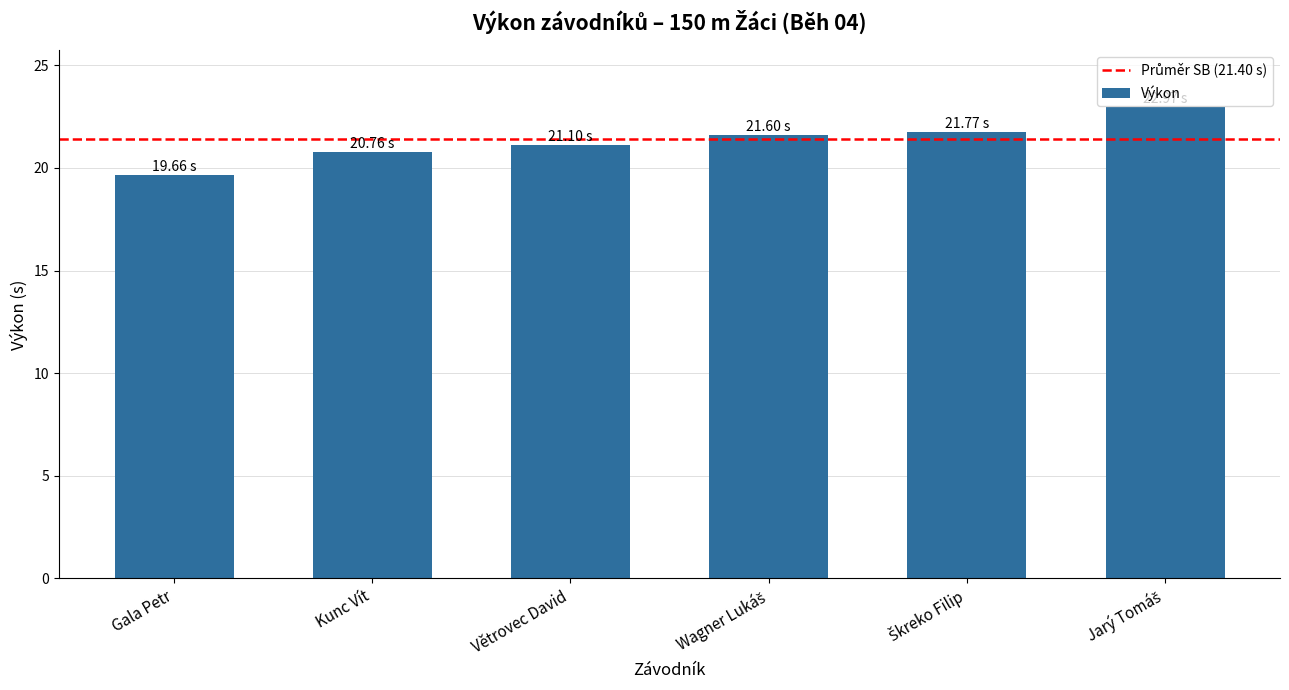

At which category does the chart reach its minimum across all series?

Gala Petr